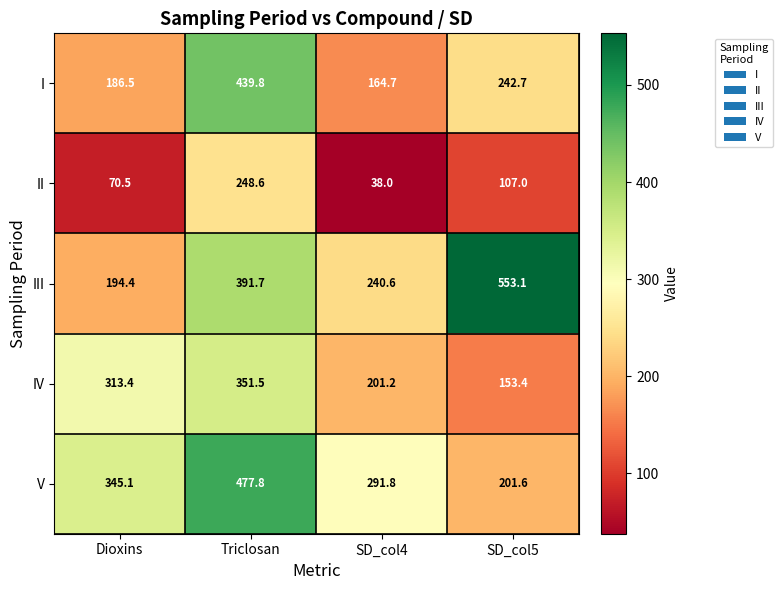

Which label corresponds to the smallest value in the chart?

SD_col4